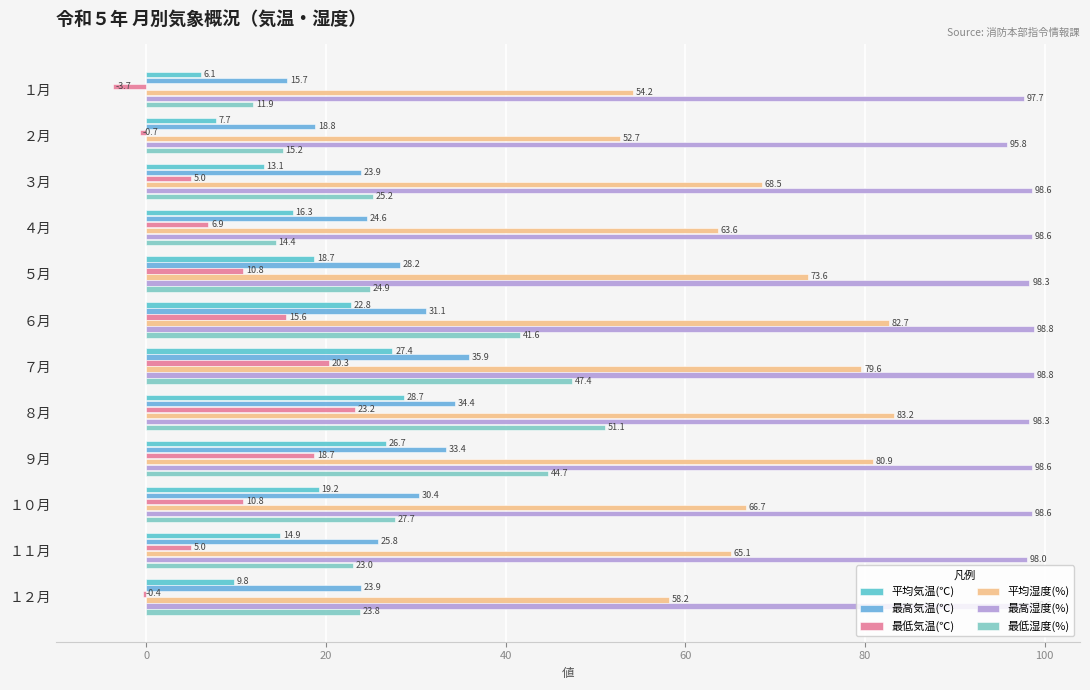

Where is 平均気温(℃) nearest to the value 17?

４月